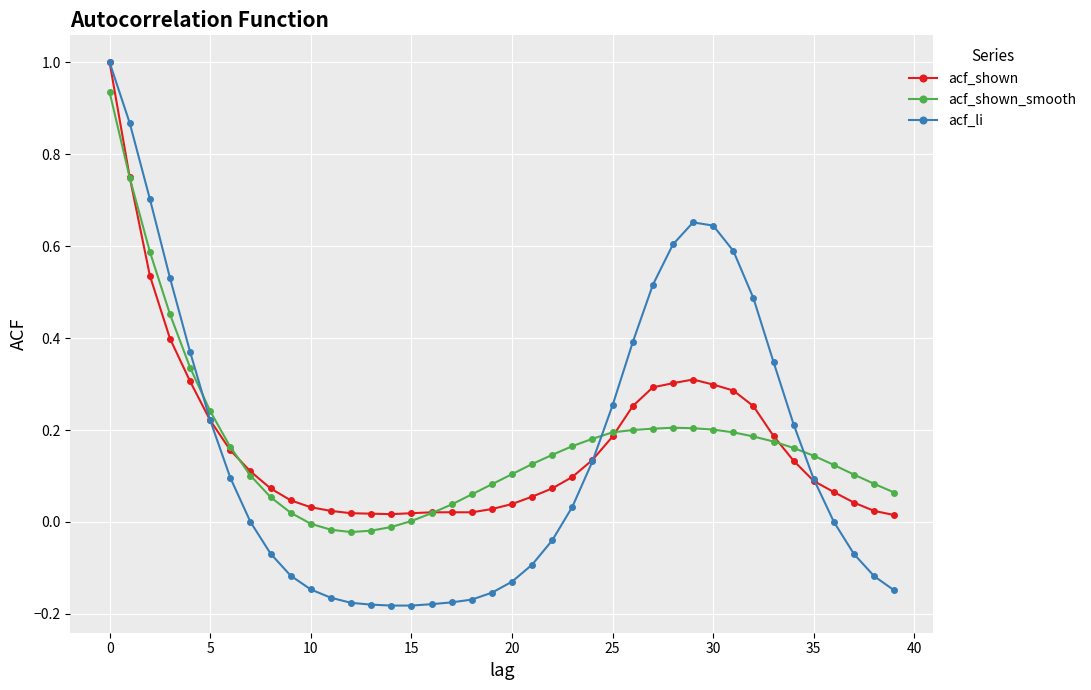

Which series has the widest spread of values?

acf_li